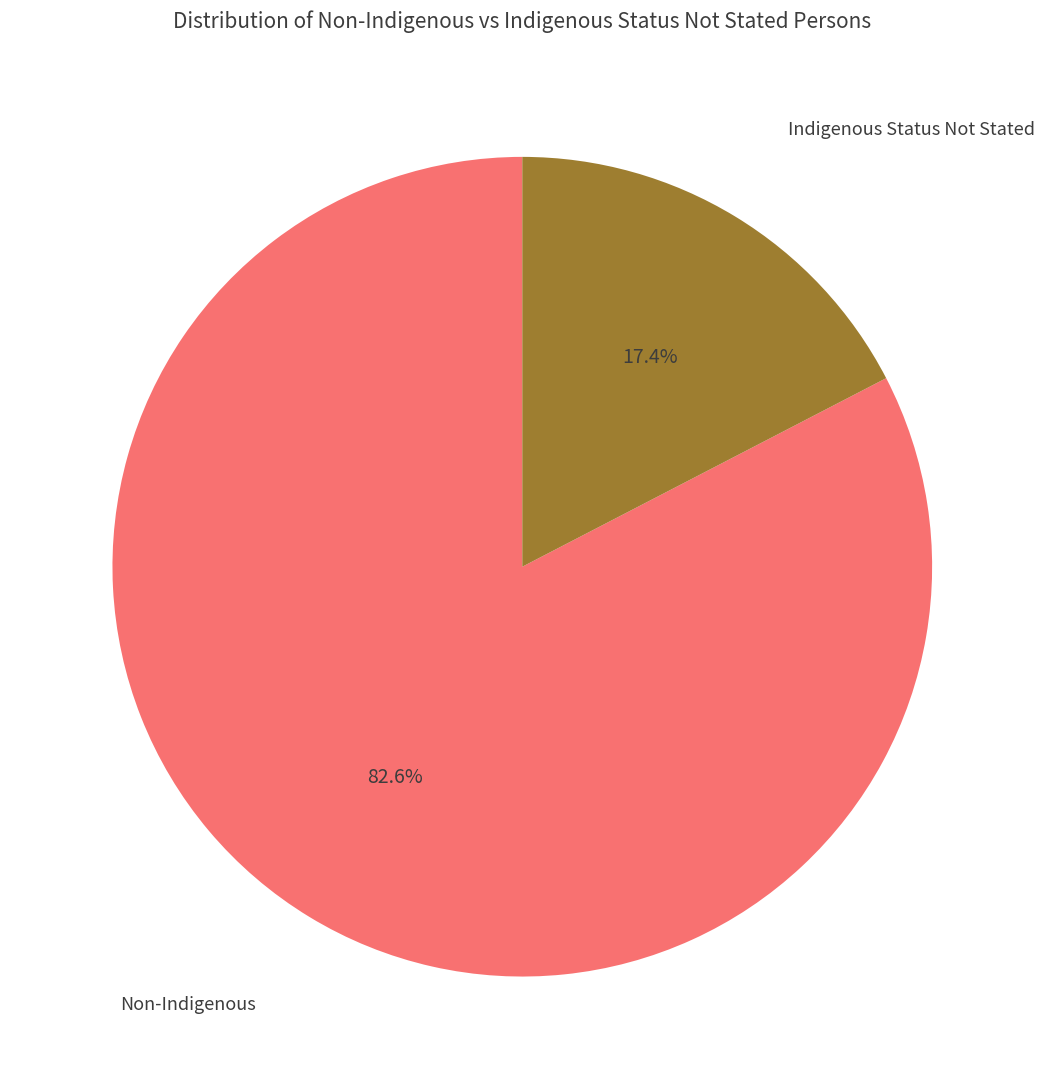

How many slices are in this pie chart?

2